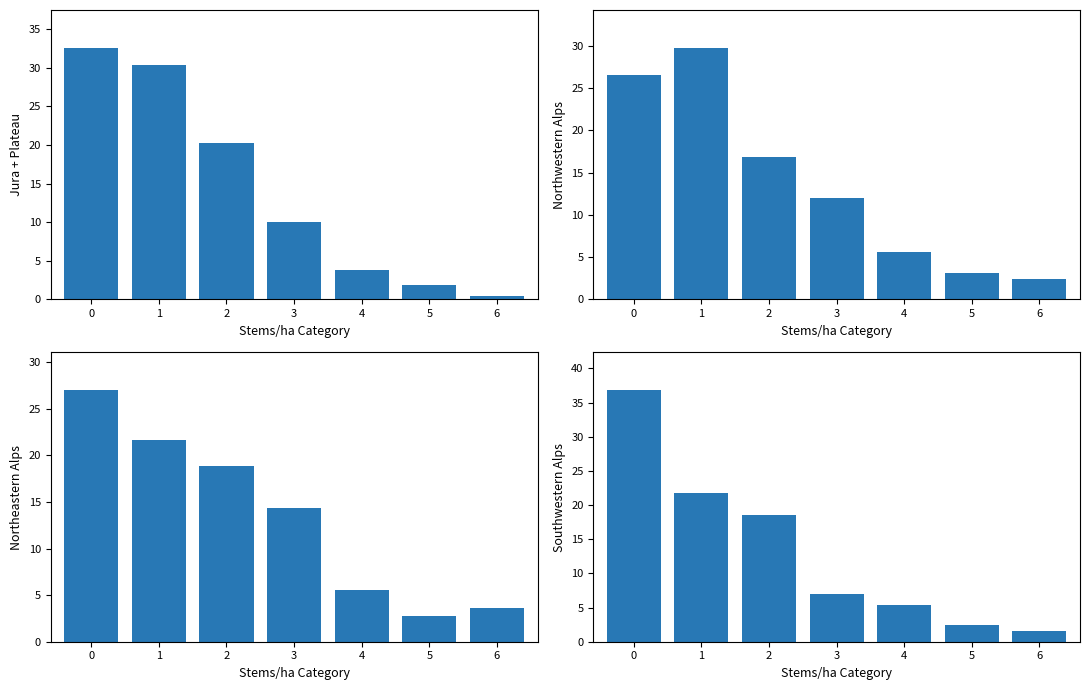

List the series in order of their peak value, highest first.

Southwestern Alps, Jura + Plateau, Northwestern Alps, Northeastern Alps